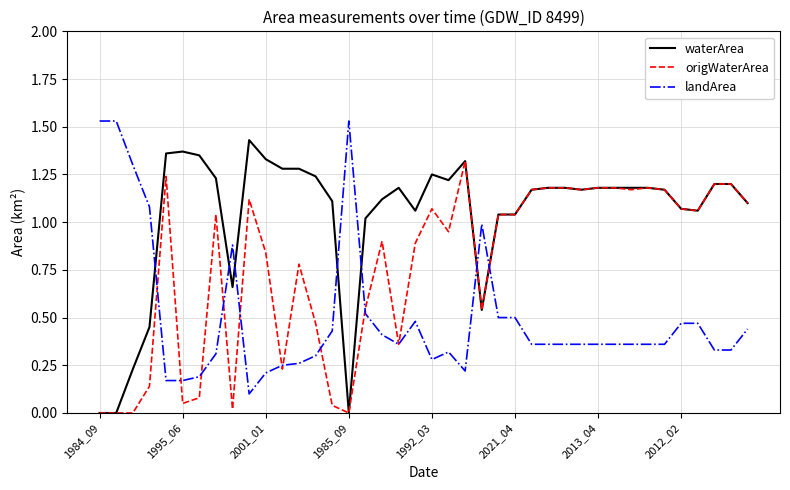

List the series in order of their overall mean, highest first.

waterArea, origWaterArea, landArea